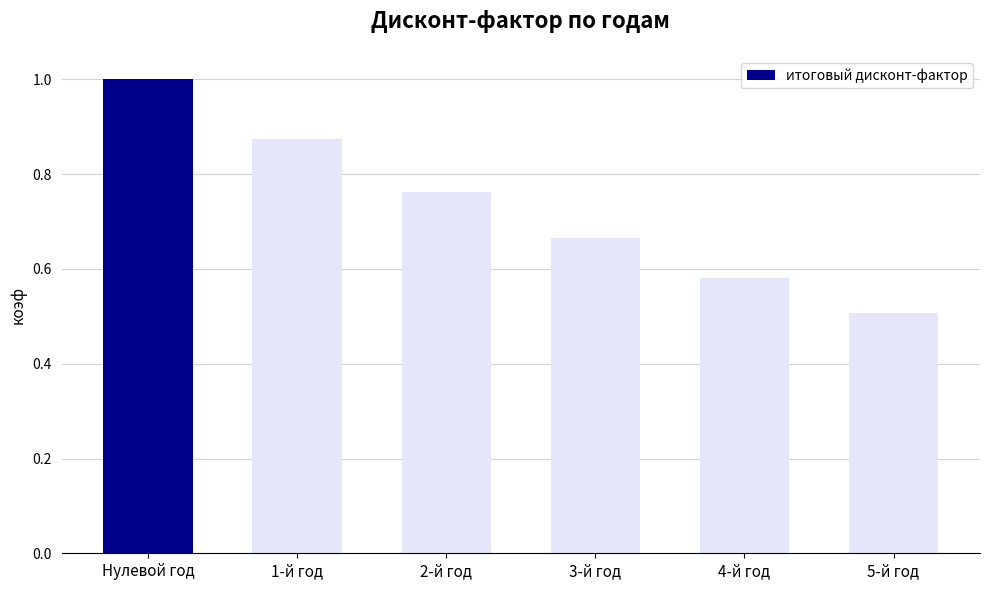

Between Нулевой год and 1-й год, which is larger?

Нулевой год